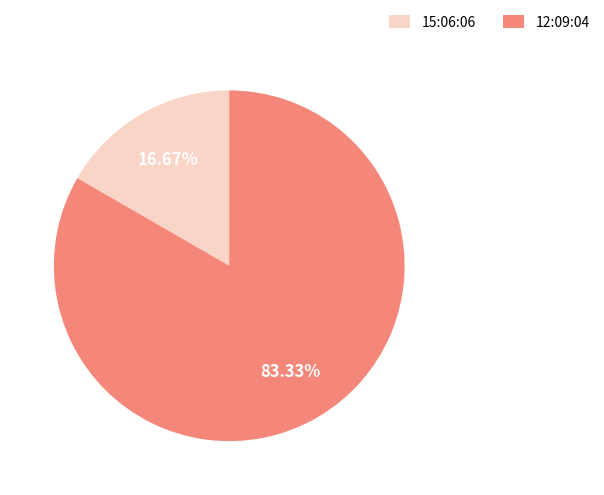

How much of the chart is everything except 12:09:04?

16.7%